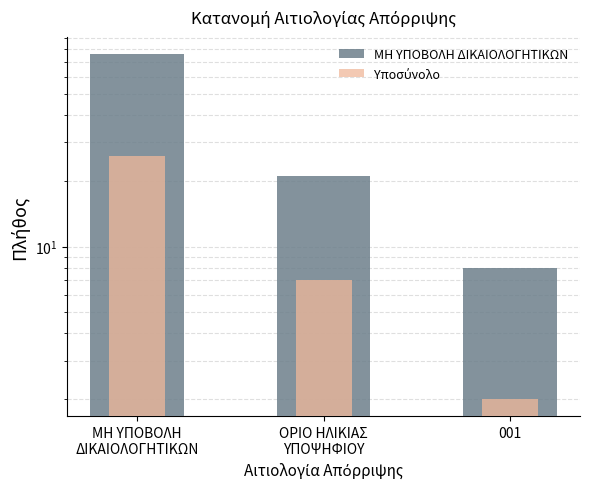

At which label is ΜΗ ΥΠΟΒΟΛΗ ΔΙΚΑΙΟΛΟΓΗΤΙΚΩΝ closest to 42?

ΟΡΙΟ ΗΛΙΚΙΑΣ
ΥΠΟΨΗΦΙΟΥ